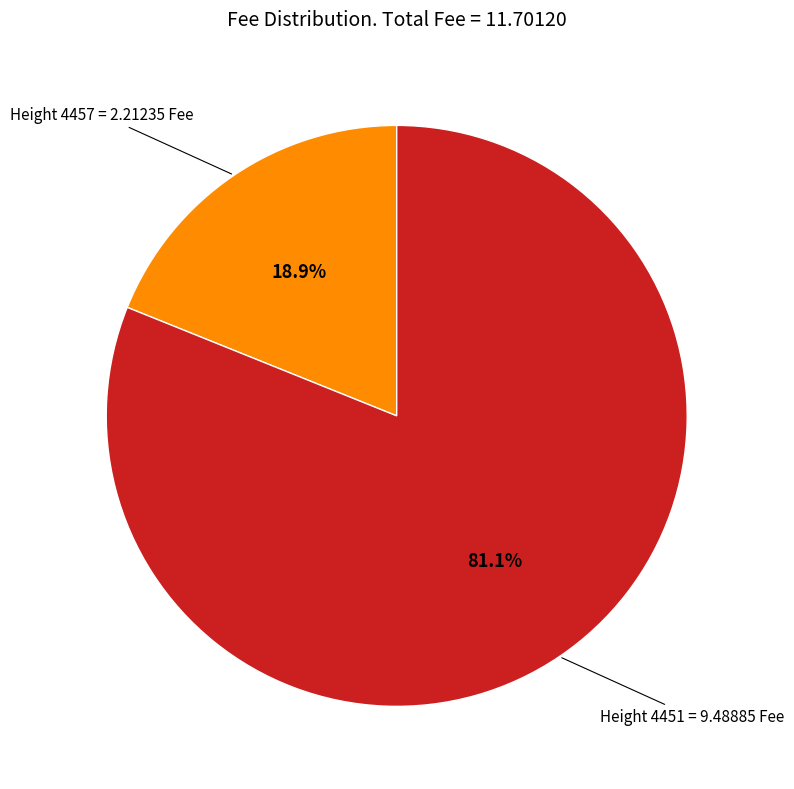

Is there any slice that represents more than half of the pie?

Yes